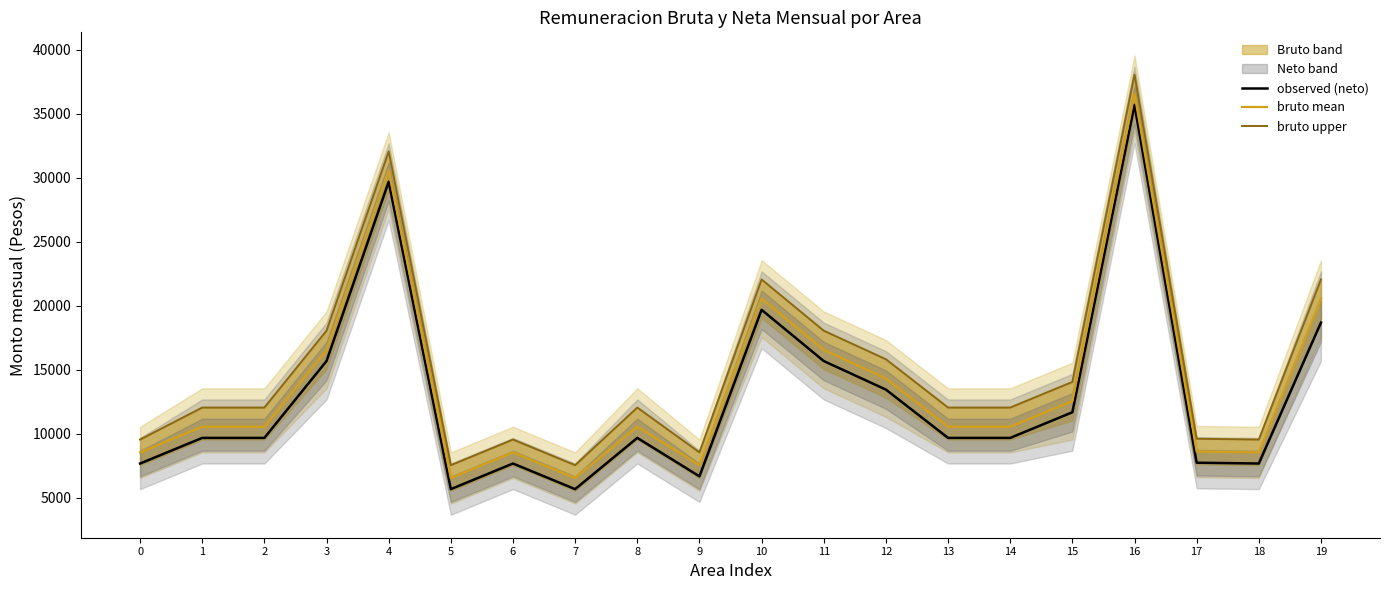

What is the difference between the maximum and minimum values in the bruto mean series?

30000.0